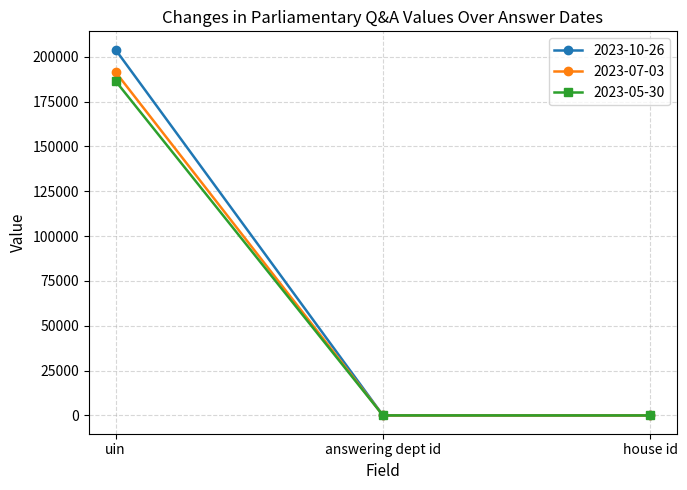

The value of 2023-10-26 at uin is 203987. True or false?

True